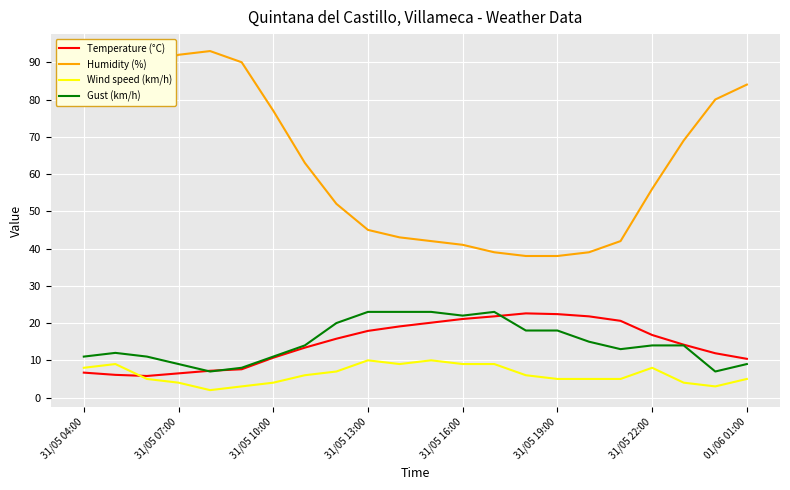

What is the maximum value shown in the chart?

93.0